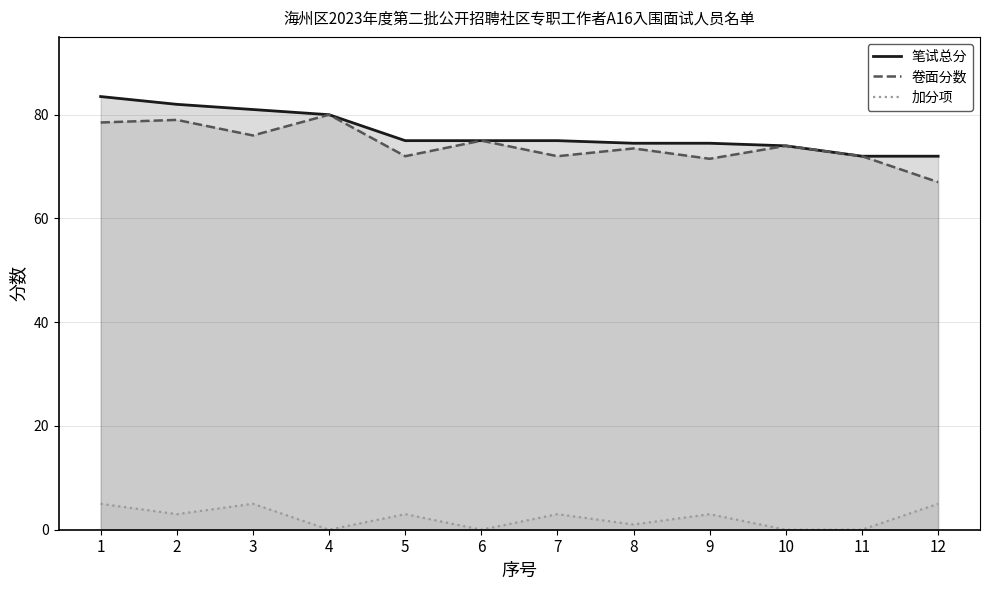

How many lines are shown in the chart?

3